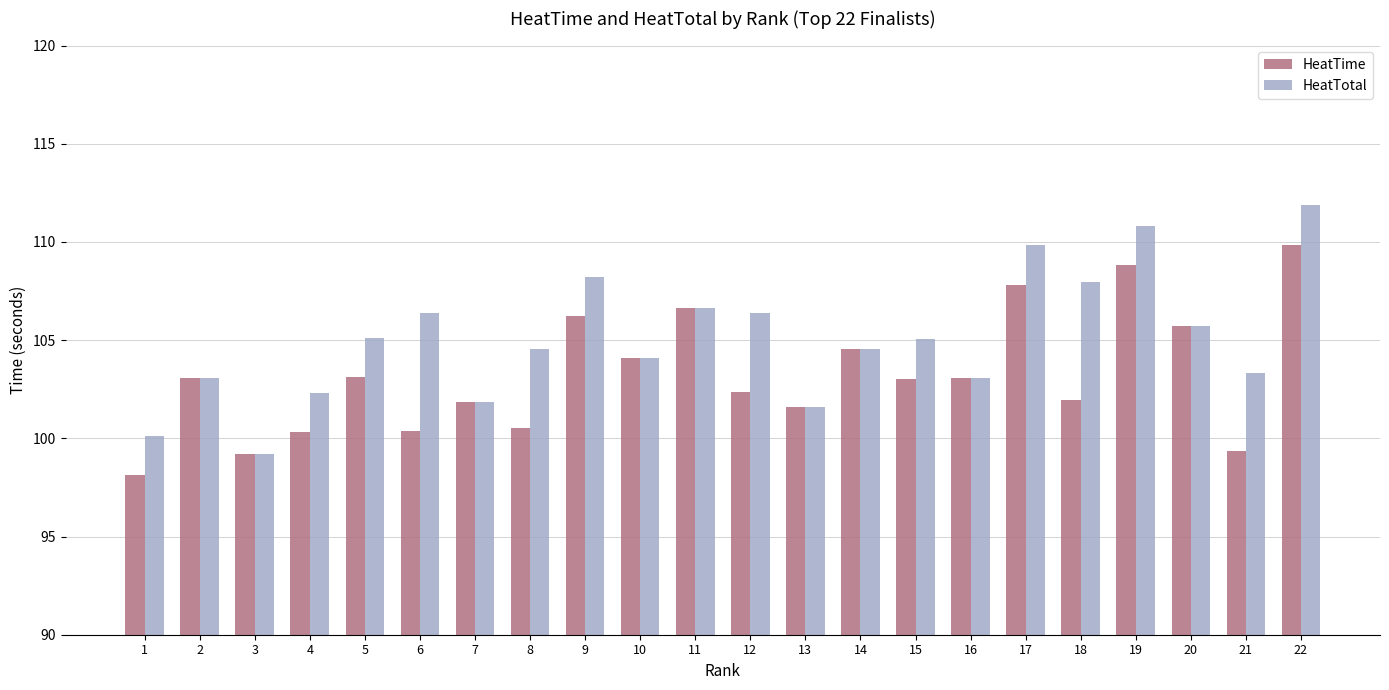

How many bars are there in each group?

2